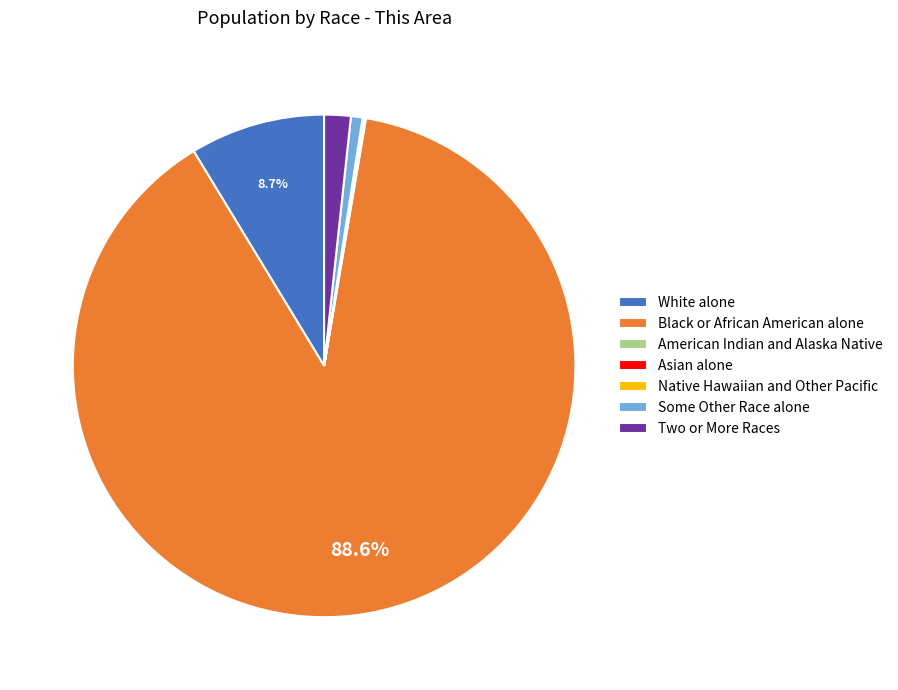

To the nearest percent, what percentage of the pie is Black or African American alone?

89%